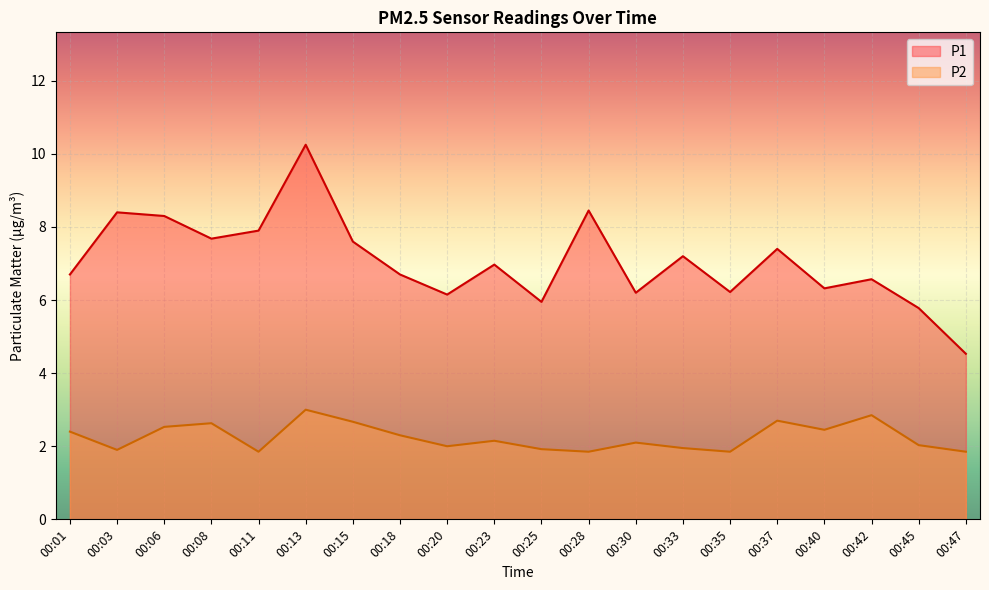

What is the difference between the maximum and minimum values in the P2 series?

1.1